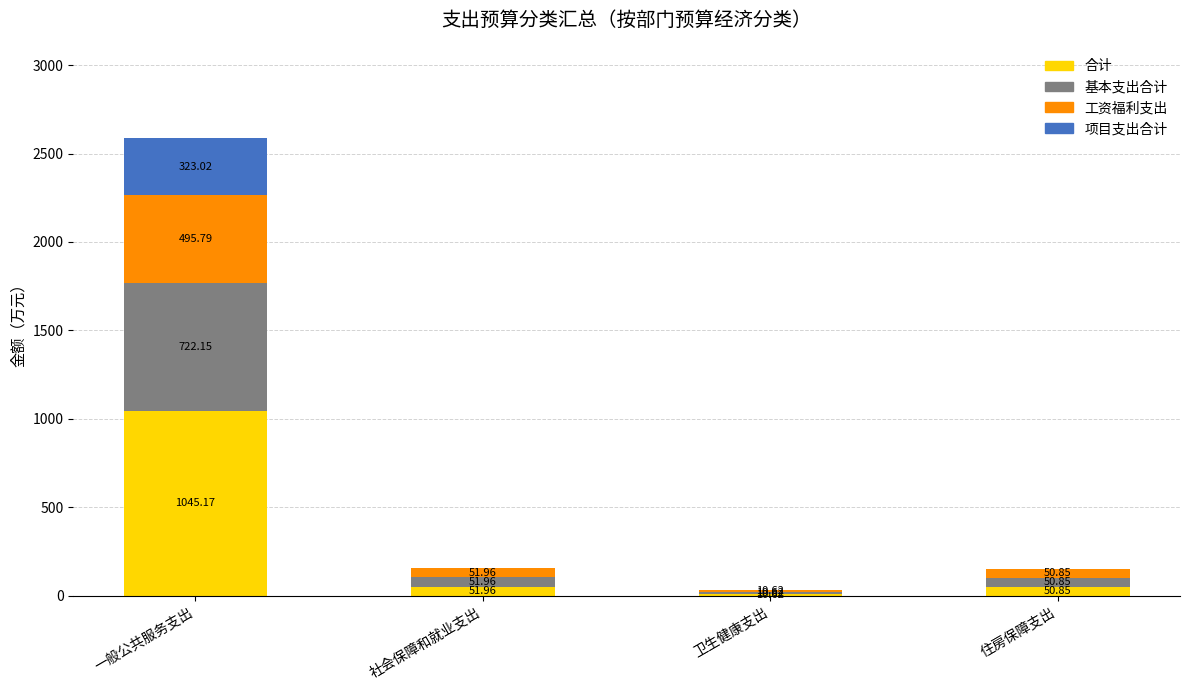

How many categories are shown in the chart?

4